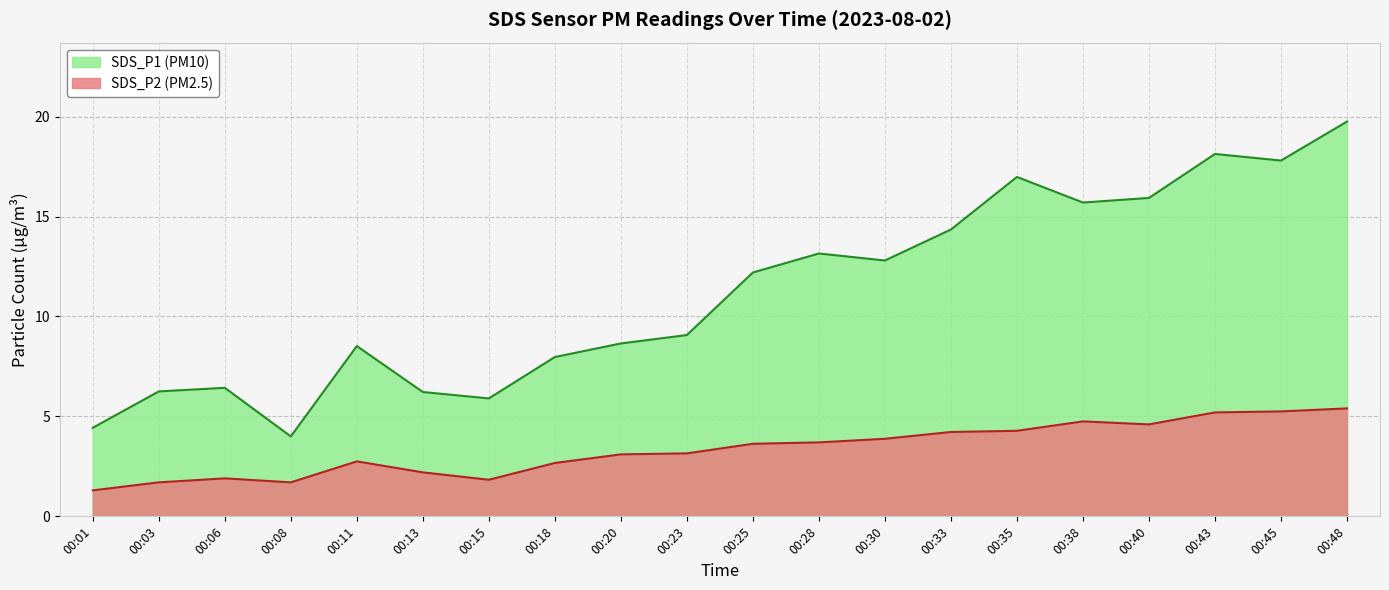

True or false: SDS_P1 has more than 0 points higher than both neighbors.

True